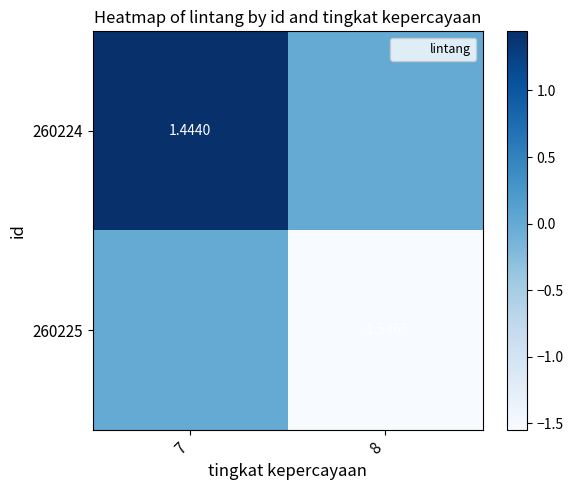

Is the value of 260225 at 7 greater than the value of 260224 at 7?

No